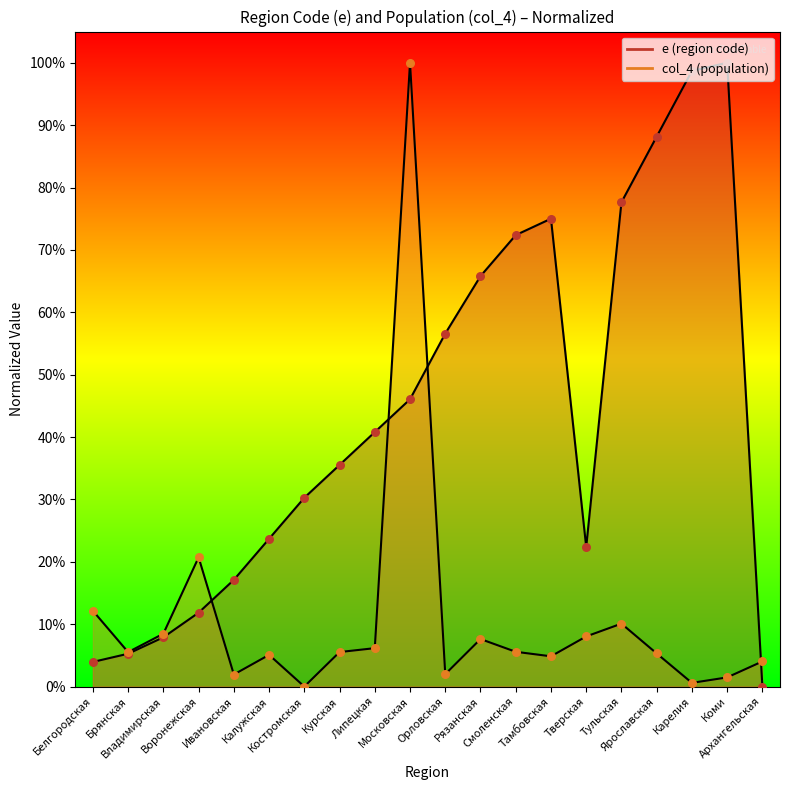

Which series reaches the maximum Y coordinate?

e